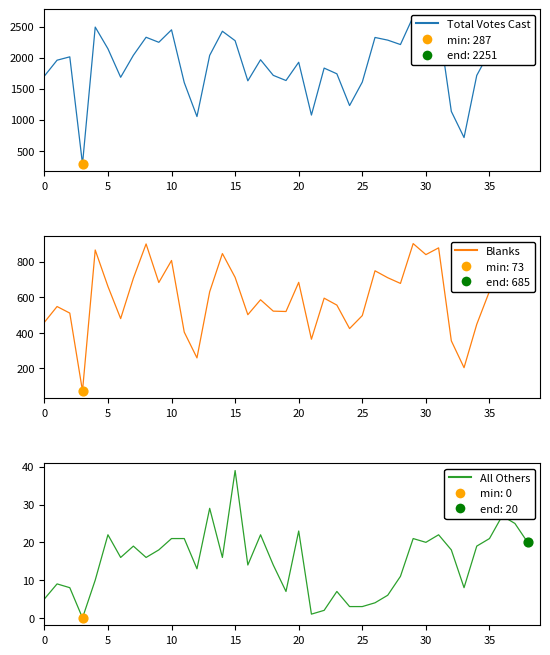

Which series has the largest total across all categories?

Total Votes Cast